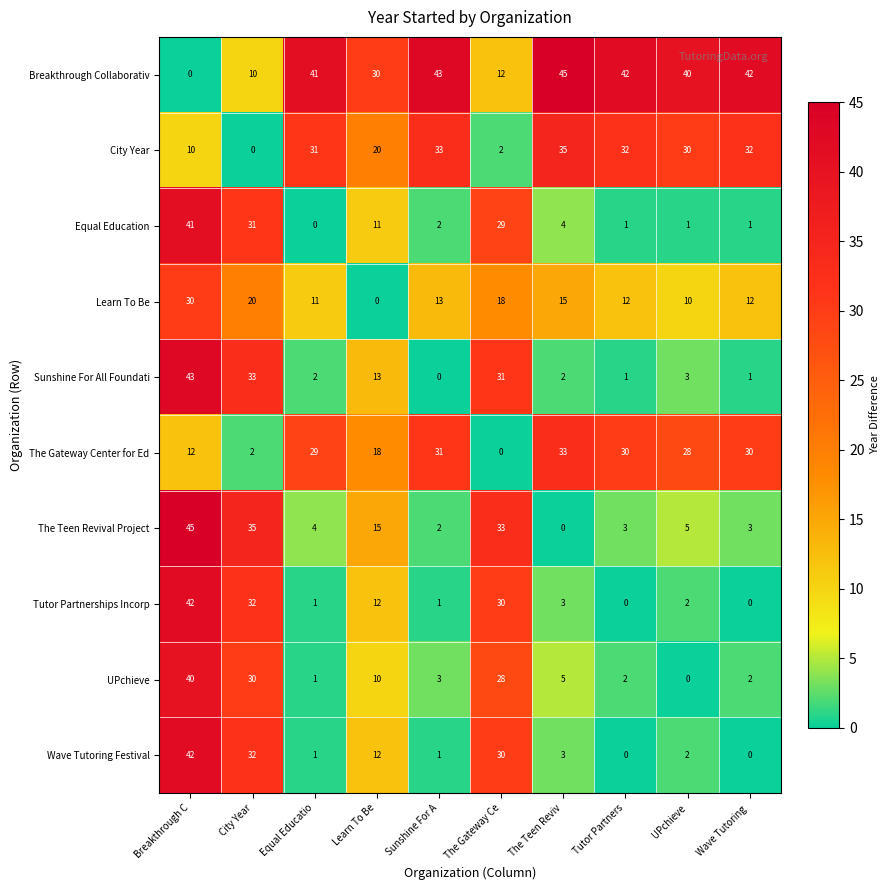

At which category is the sum across all series the highest?

Breakthrough C